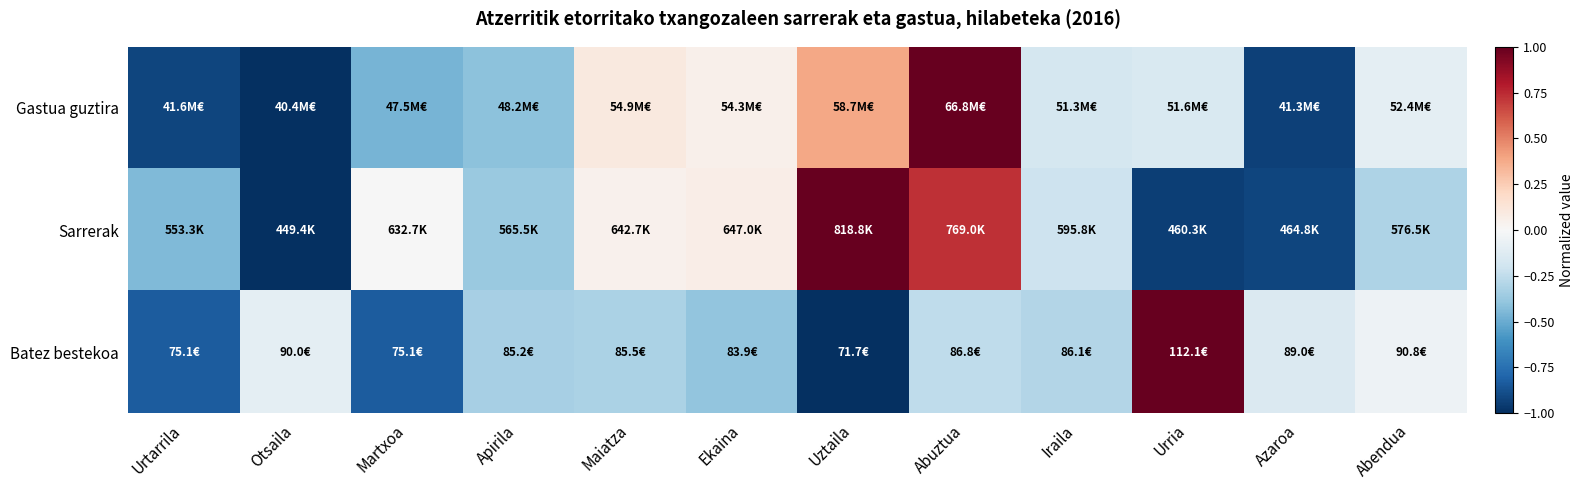

How many distinct data groups are displayed?

3